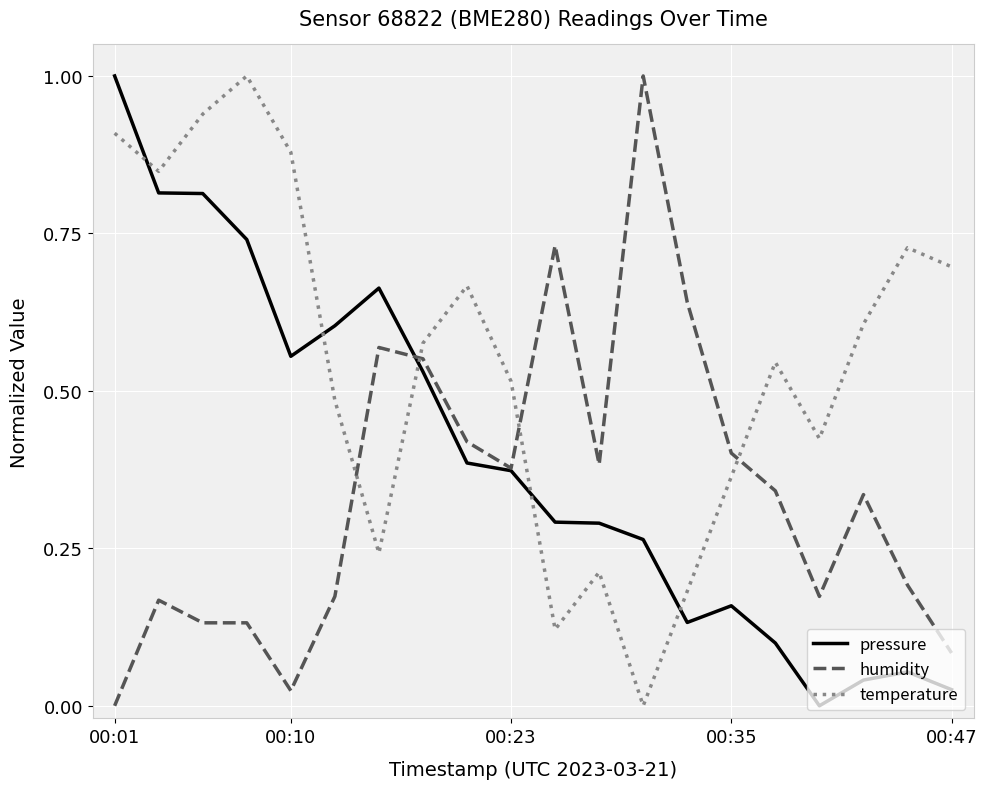

After their last crossing, which series has the higher values: humidity or temperature?

temperature